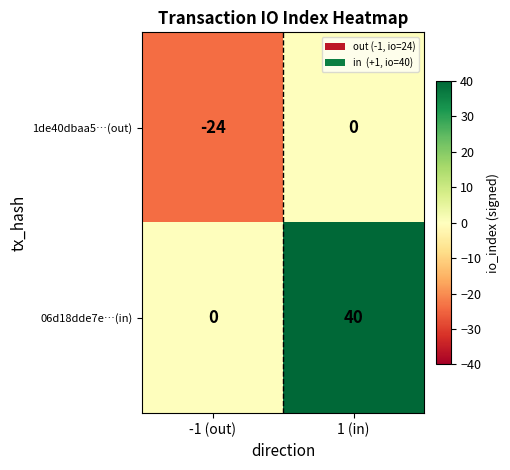

How many distinct data groups are displayed?

2